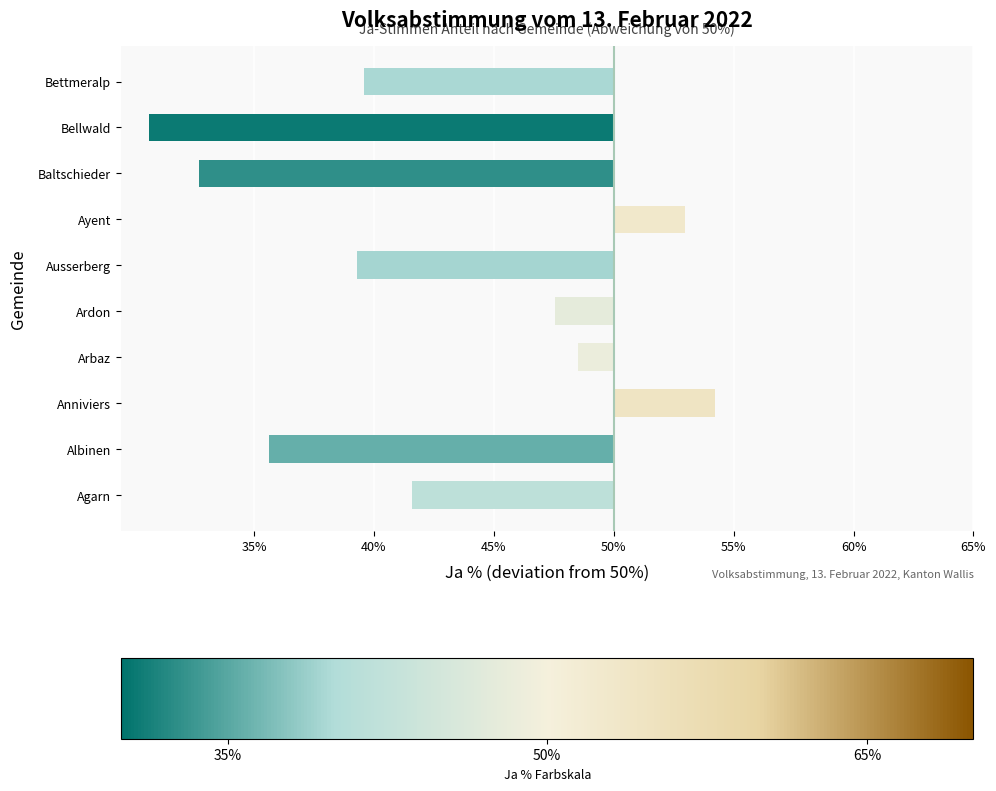

Rank the categories by value from highest to lowest.

Anniviers, Ayent, Arbaz, Ardon, Agarn, Bettmeralp, Ausserberg, Albinen, Baltschieder, Bellwald